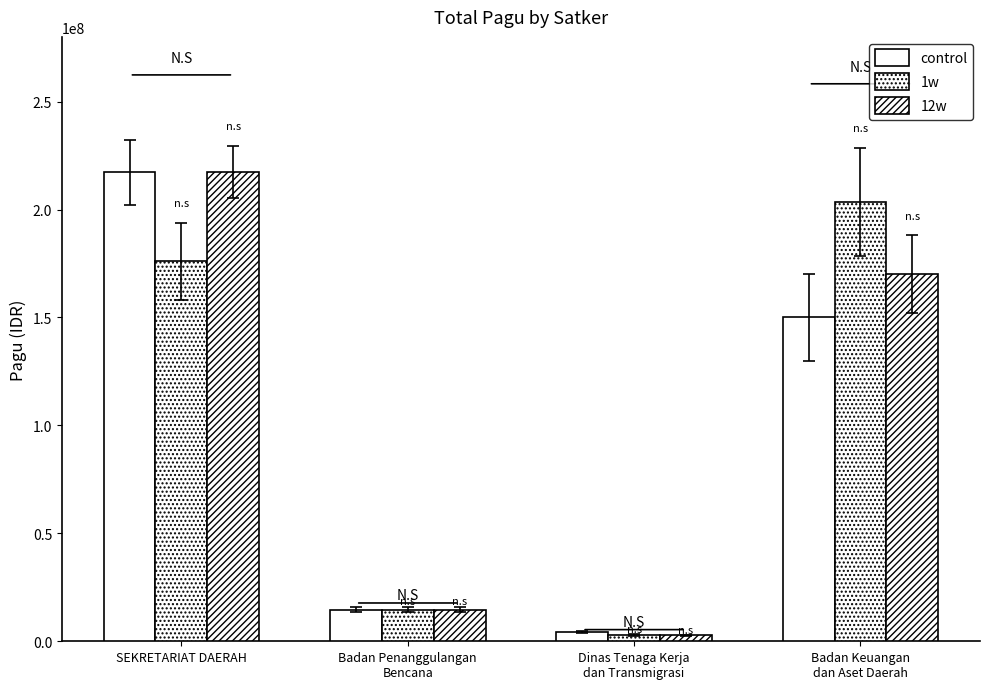

Is it true that 1w equals 175952000 at SEKRETARIAT DAERAH?

True